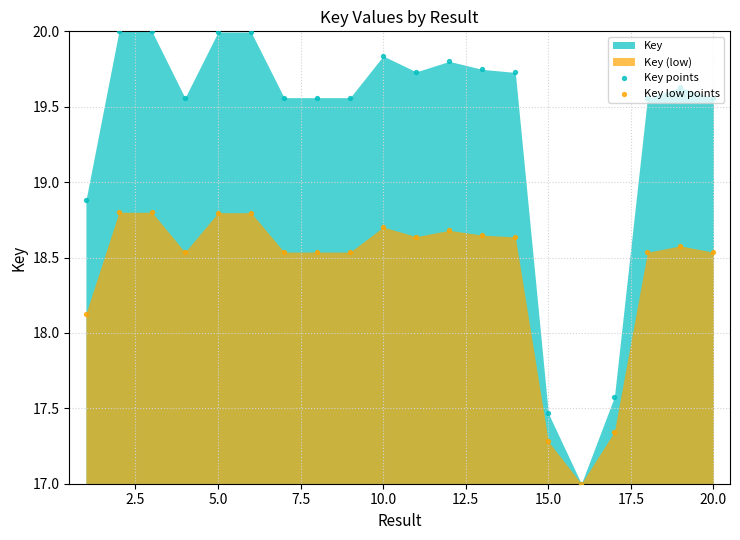

Which series has the largest Y range (max minus min)?

Key points